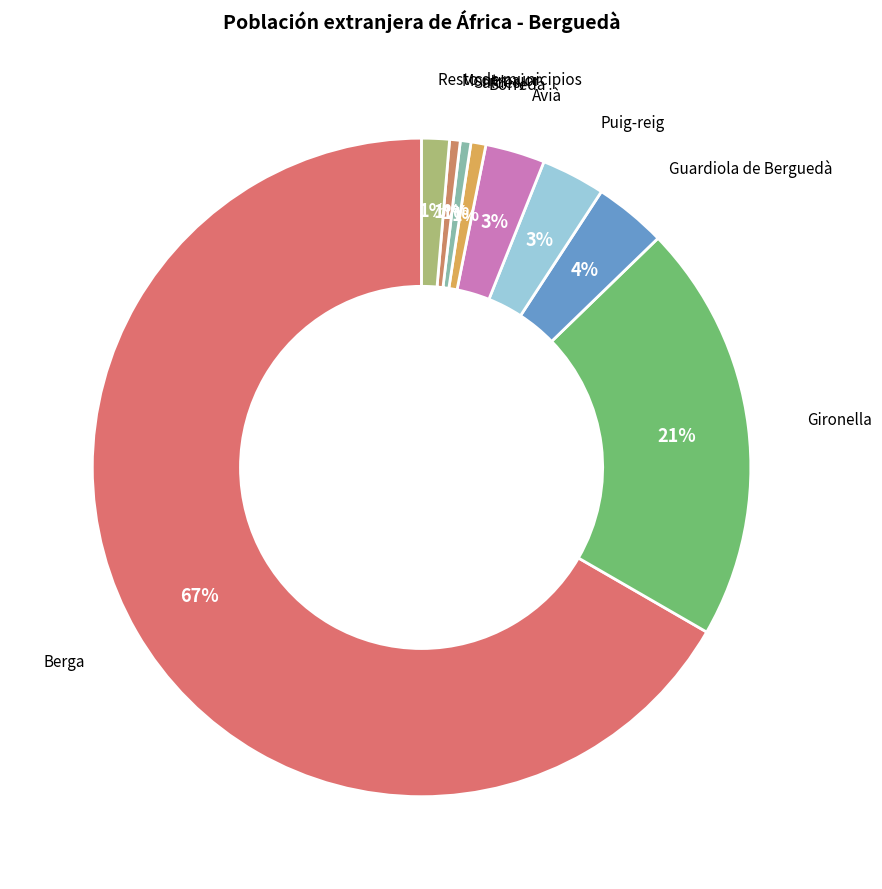

How many segments does this pie chart have?

9